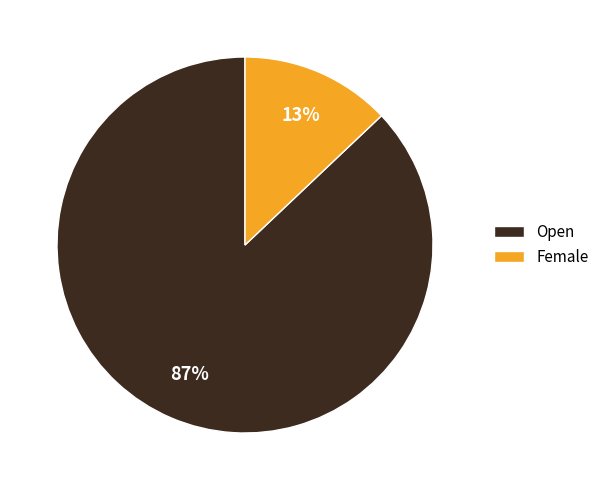

To the nearest percent, what is the difference between the largest and smallest slice percentages?

74%